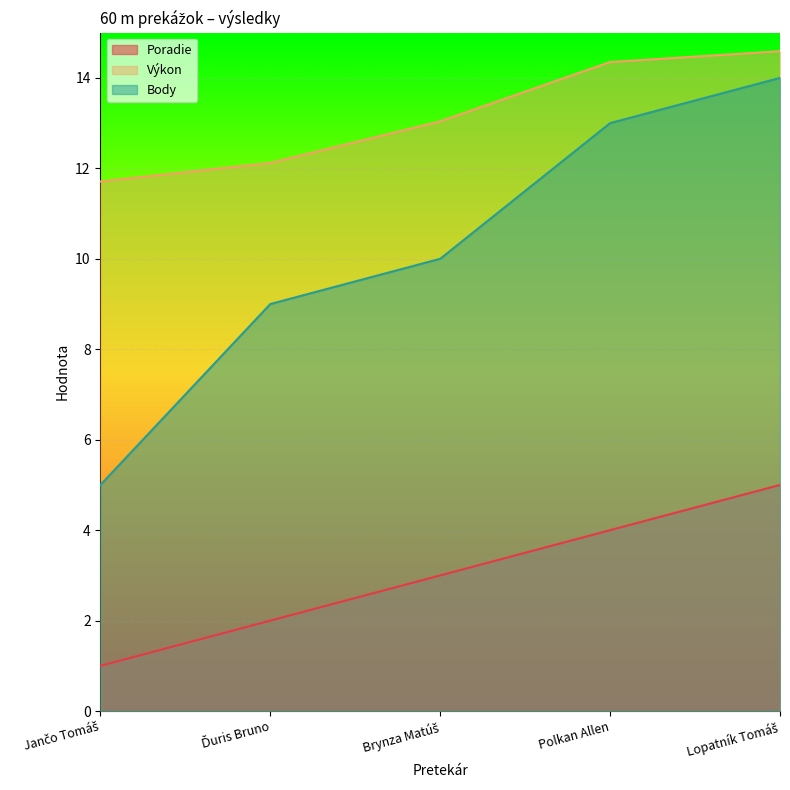

What is the sum of the Výkon values at Brynza Matúš and Lopatník Tomáš?

27.6